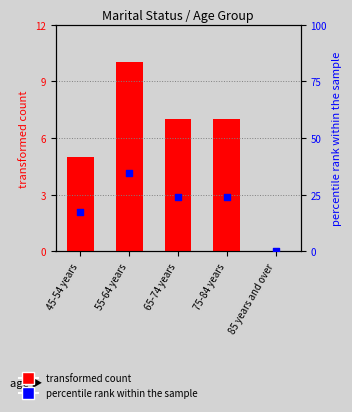

What is the total value across all series at 65-74 years?

31.1